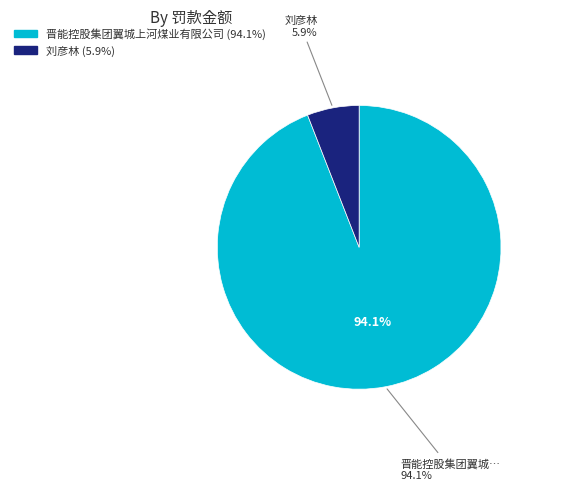

Is there any slice that represents more than half of the pie?

Yes